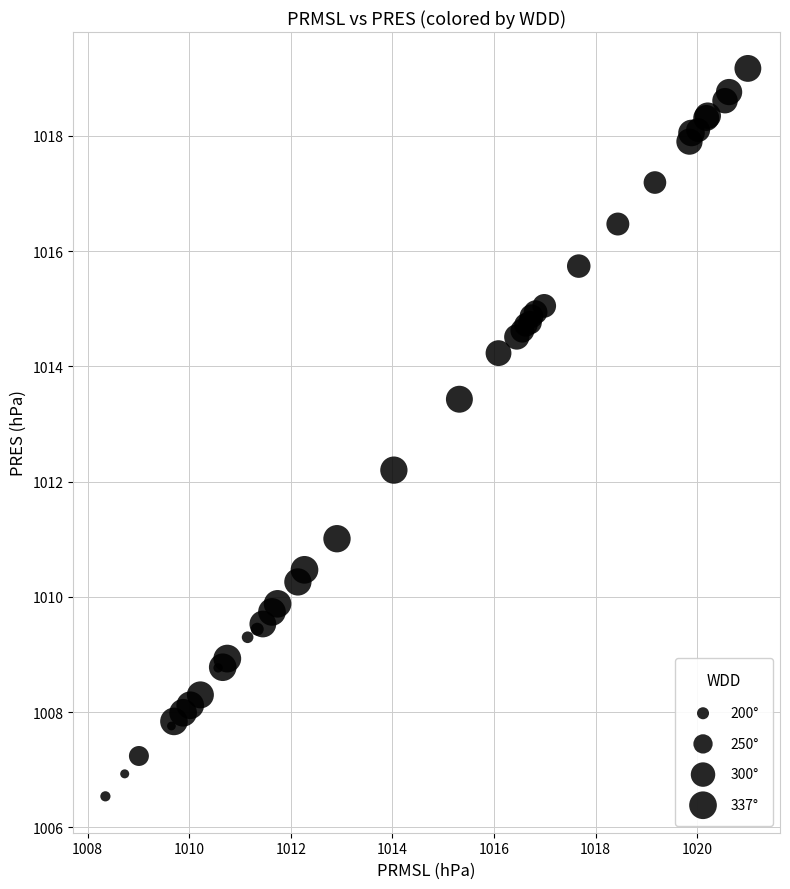

What Y value in the scatter plot is closest to 1012?

1012.2